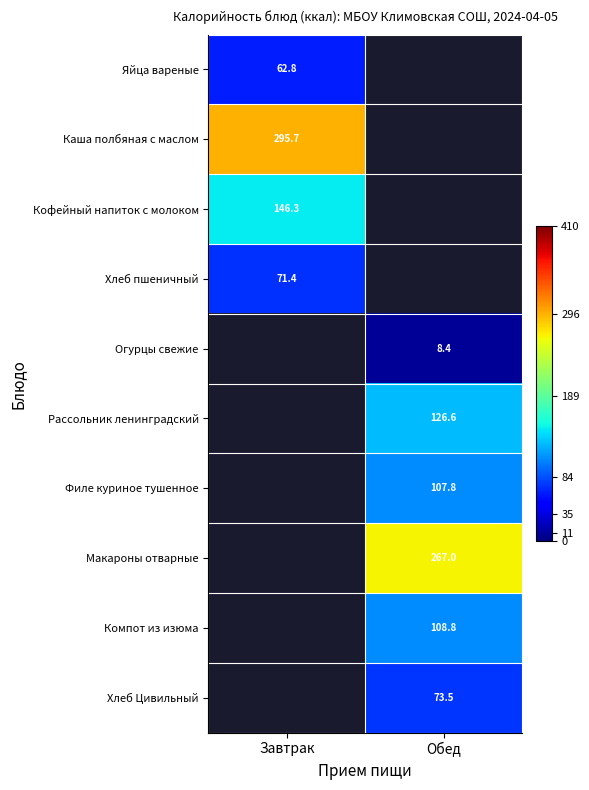

The Рассольник ленинградский series shows 42.7 at Обед. True or false?

False